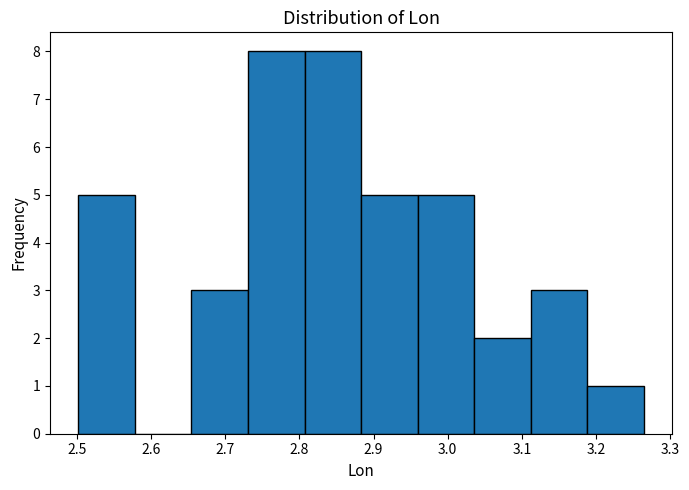

Reading left to right, list every bar in this chart as the range it spans on the x-axis followed by its height. Neither the bar edges nor the heights are printed on the chart, so give them approximately, as read against the axes.

2.50 to 2.58: 5
2.58 to 2.65: 0
2.65 to 2.73: 3
2.73 to 2.81: 8
2.81 to 2.88: 8
2.88 to 2.96: 5
2.96 to 3.04: 5
3.04 to 3.11: 2
3.11 to 3.19: 3
3.19 to 3.26: 1